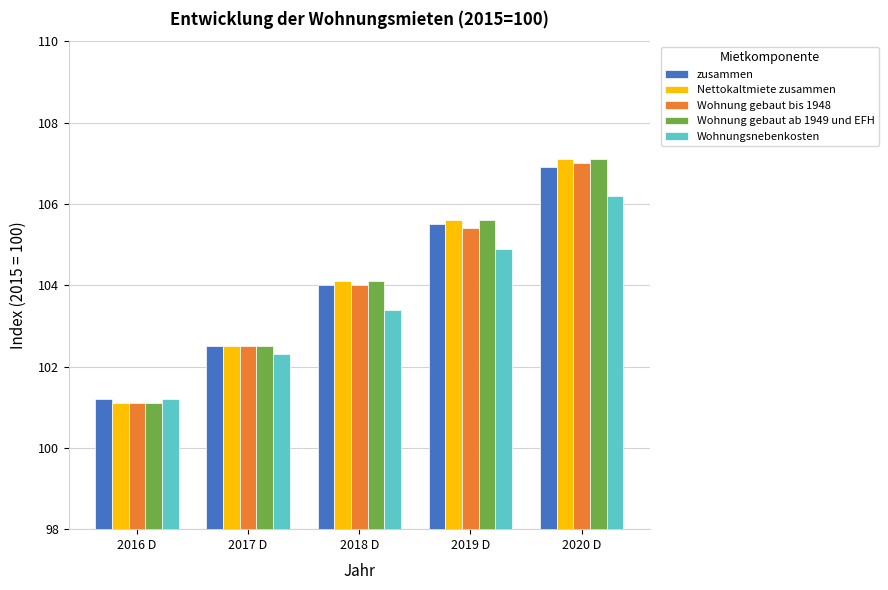

Where is Wohnung gebaut ab 1949 und EFH nearest to the value 104?

2018 D